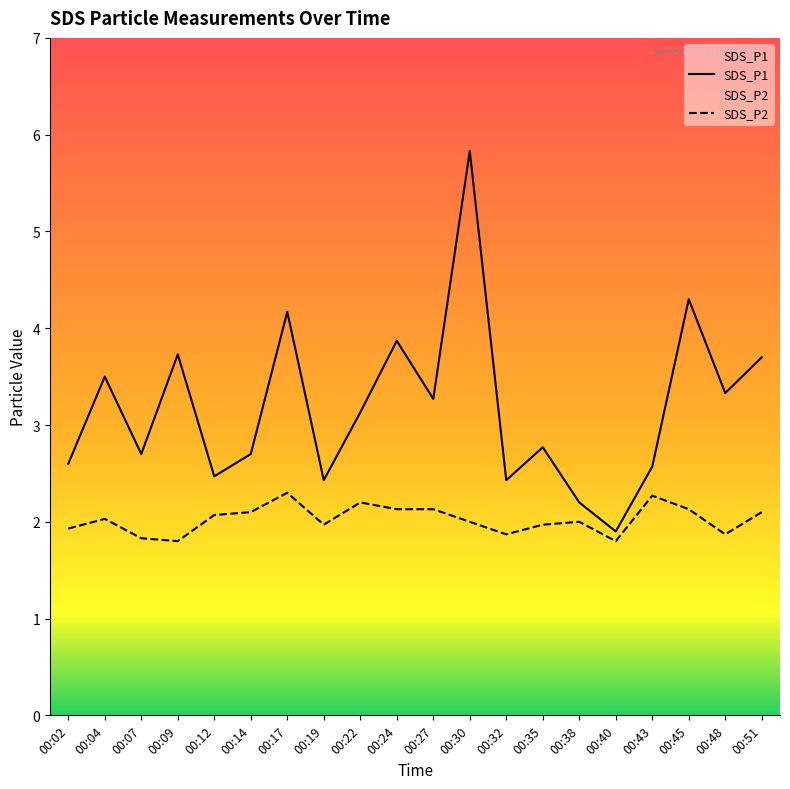

What is the value of the SDS_P2 point at the 8th from the left?

2.0